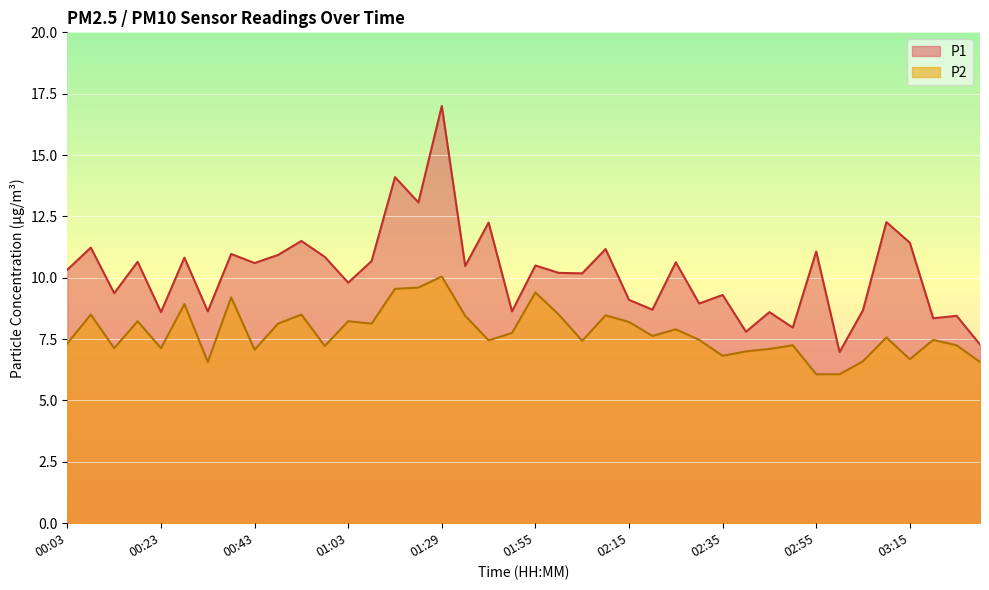

Reading left to right, transcribe all the data shown in this chart.

P1: 10.3	11.2	9.4	10.7	8.6	10.8	8.6	11.0	10.6	10.9	11.5	10.8	9.8	10.7	14.1	13.1	17.0	10.5	12.2	8.6	10.5	10.2	10.2	11.2	9.1	8.7	10.6	8.9	9.3	7.8	8.6	8.0	11.1	7.0	8.7	12.3	11.4	8.3	8.4	7.3
P2: 7.3	8.5	7.1	8.2	7.1	8.9	6.6	9.2	7.1	8.1	8.5	7.2	8.2	8.1	9.6	9.6	10.1	8.4	7.5	7.8	9.4	8.5	7.4	8.5	8.2	7.6	7.9	7.5	6.8	7.0	7.1	7.2	6.1	6.1	6.6	7.6	6.7	7.5	7.2	6.6